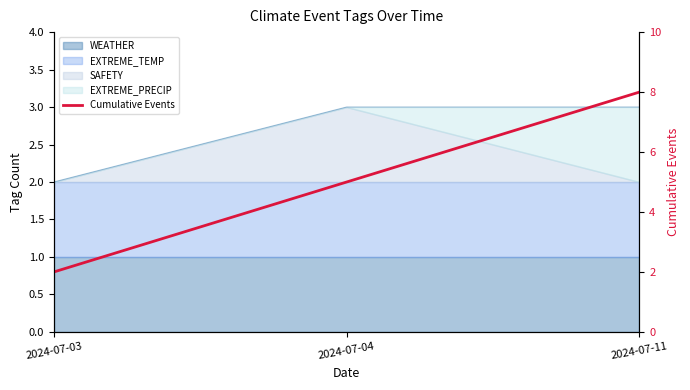

The chart shows a value of 7 at 2024-07-04. True or false?

False